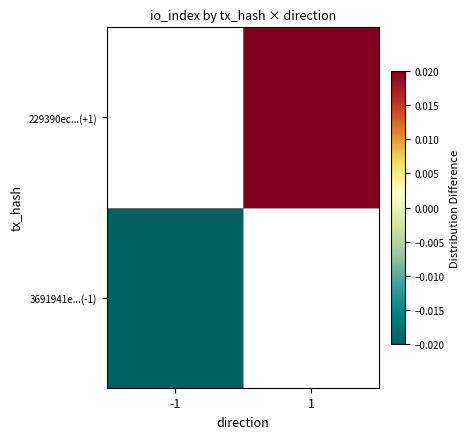

At which label does 229390ec...(+1) reach its peak?

-1